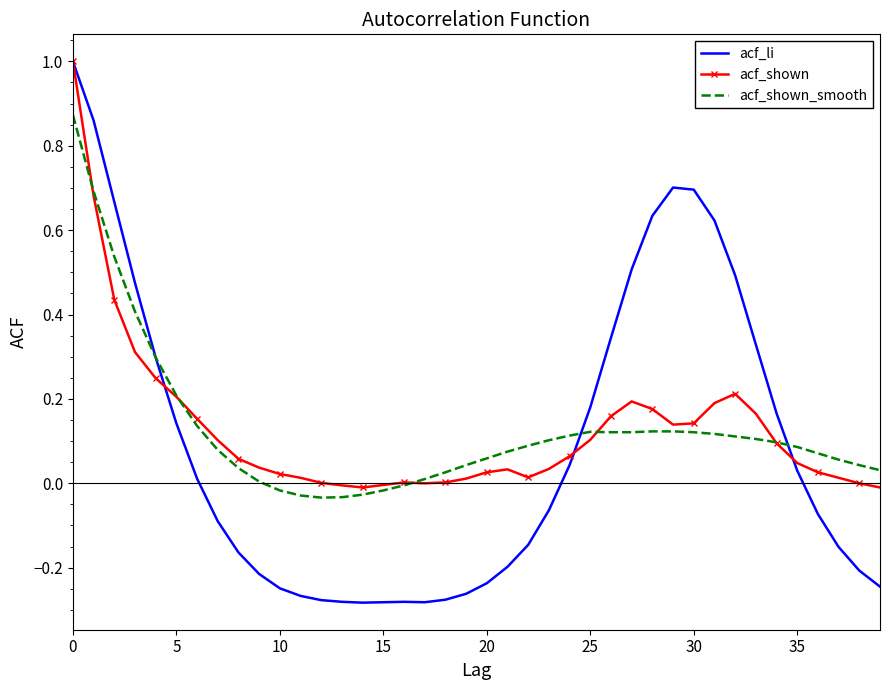

Which series has the largest range (max minus min)?

acf_li